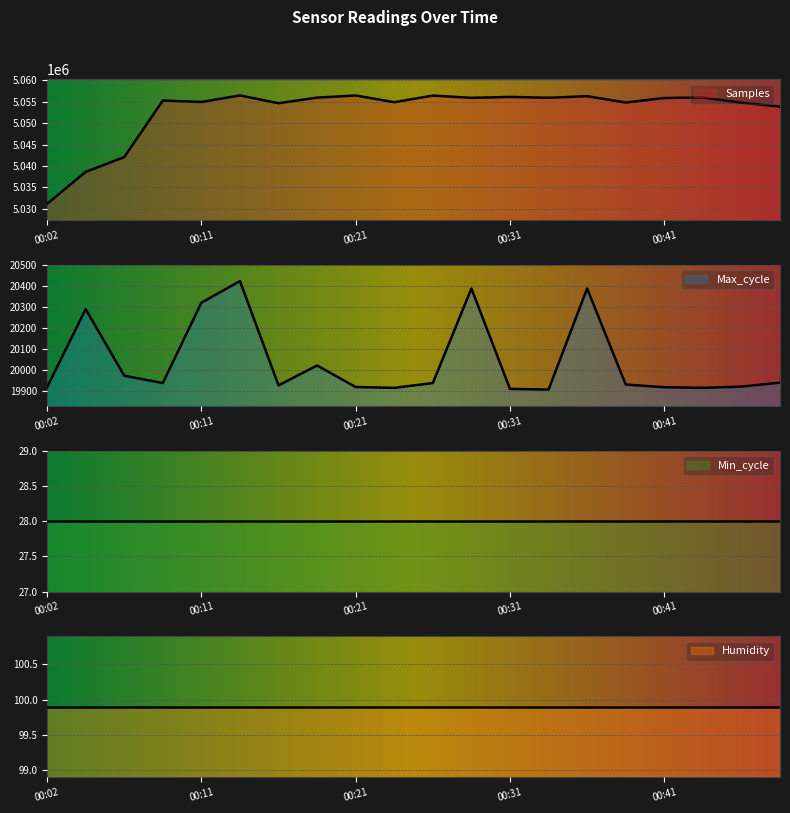

What is the sum of all Samples values?

101057018